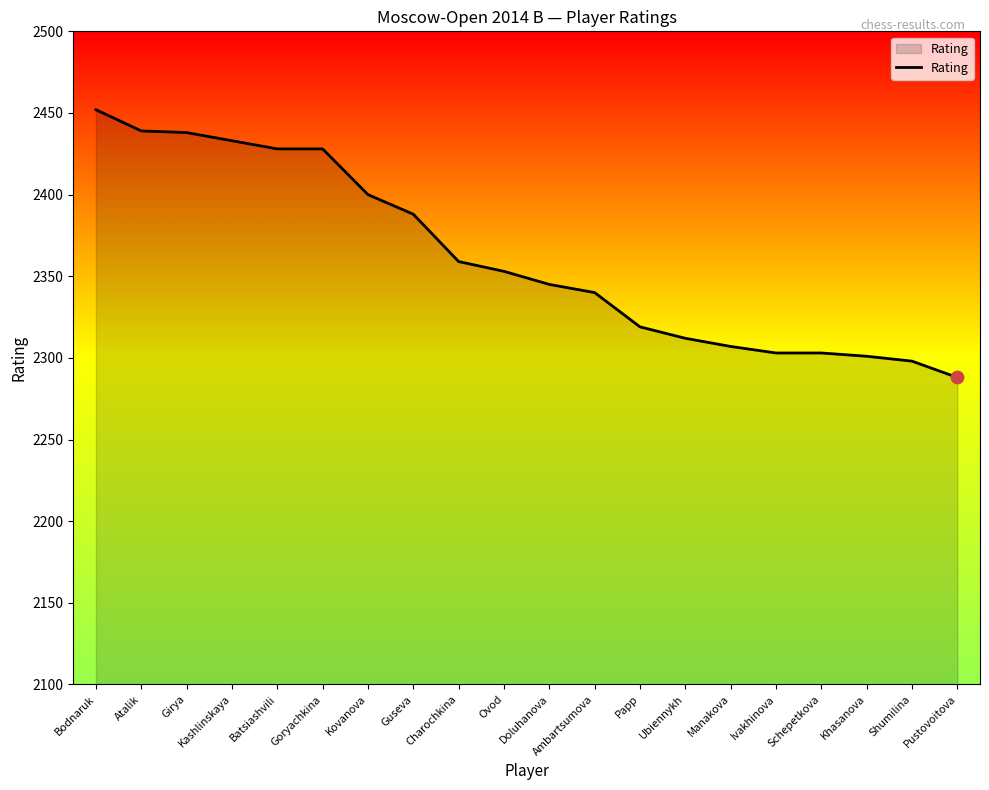

What is the change in value from Batsiashvili to Ovod?

-75